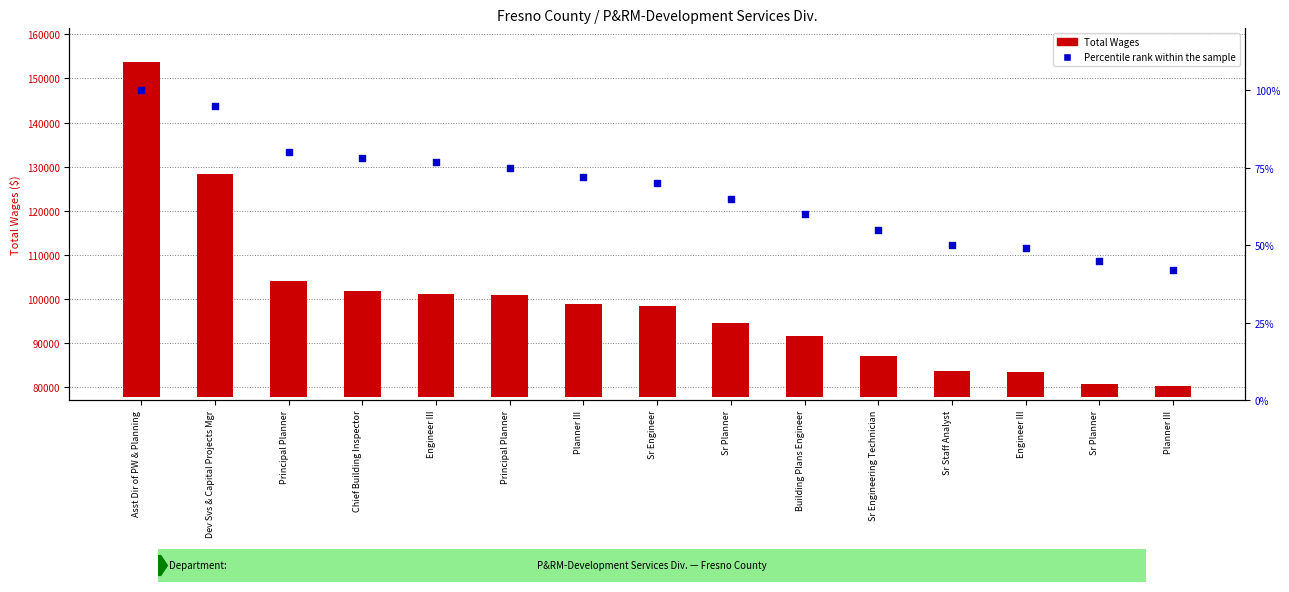

Which series has the widest spread of Y values?

Total Wages